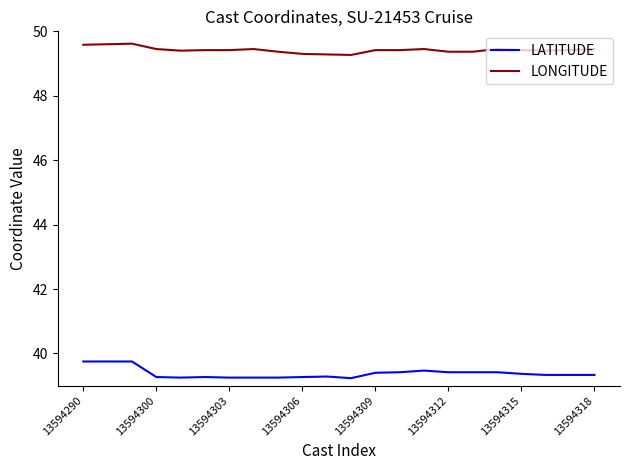

True or false: LATITUDE and LONGITUDE cross at least once.

False